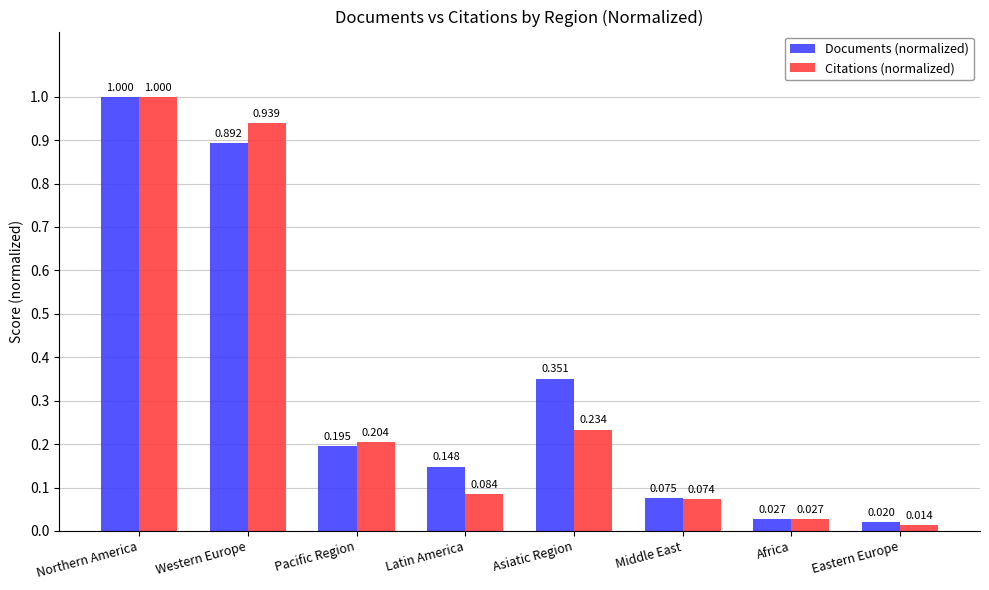

Which series has the widest spread of values?

Citations (normalized)